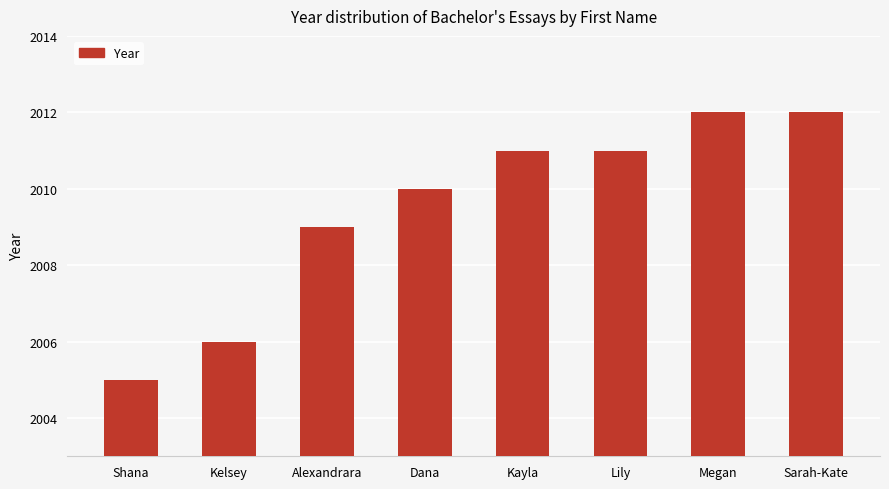

What is the ratio of the value at Megan to the value at Dana?

1.0